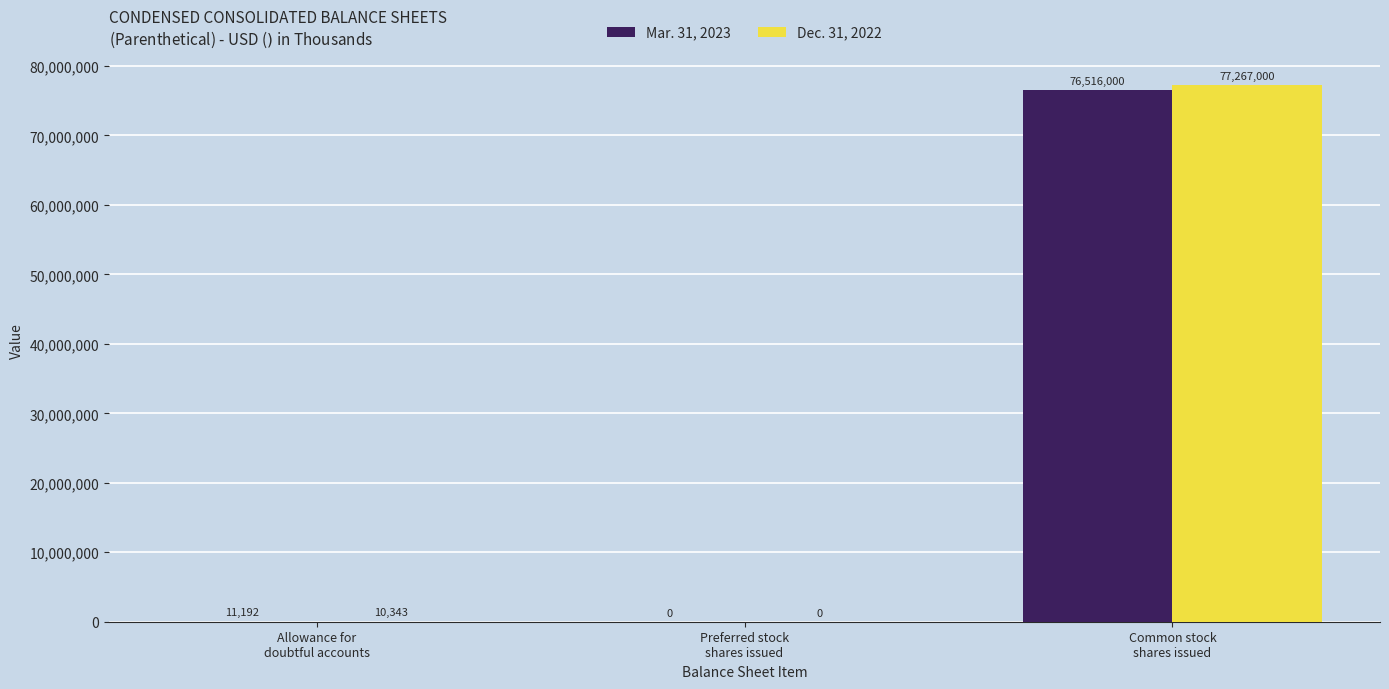

The Mar. 31, 2023 series shows 11192 at Allowance for
doubtful accounts. True or false?

True